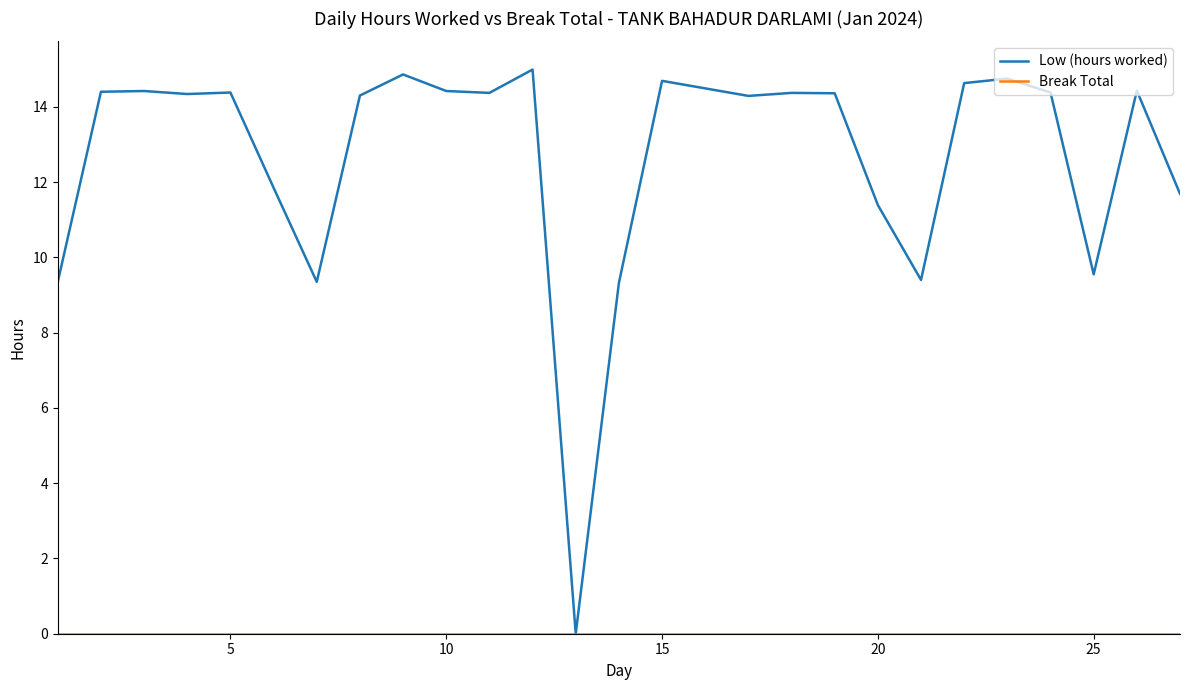

Which series has the largest range (max minus min)?

Low (hours worked)